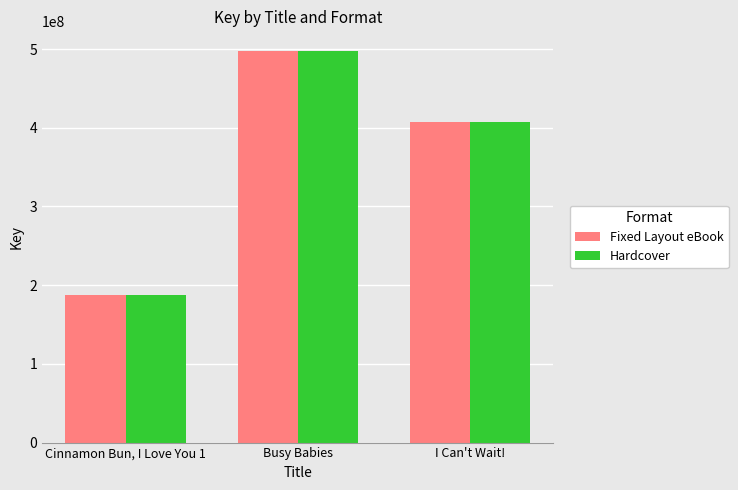

Where is Fixed Layout eBook nearest to the value 342387181?

I Can't Wait!